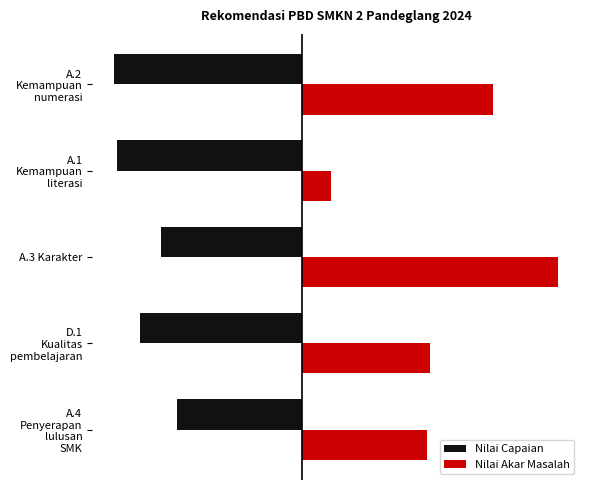

What are all the series names shown in the legend?

Nilai Capaian, Nilai Akar Masalah